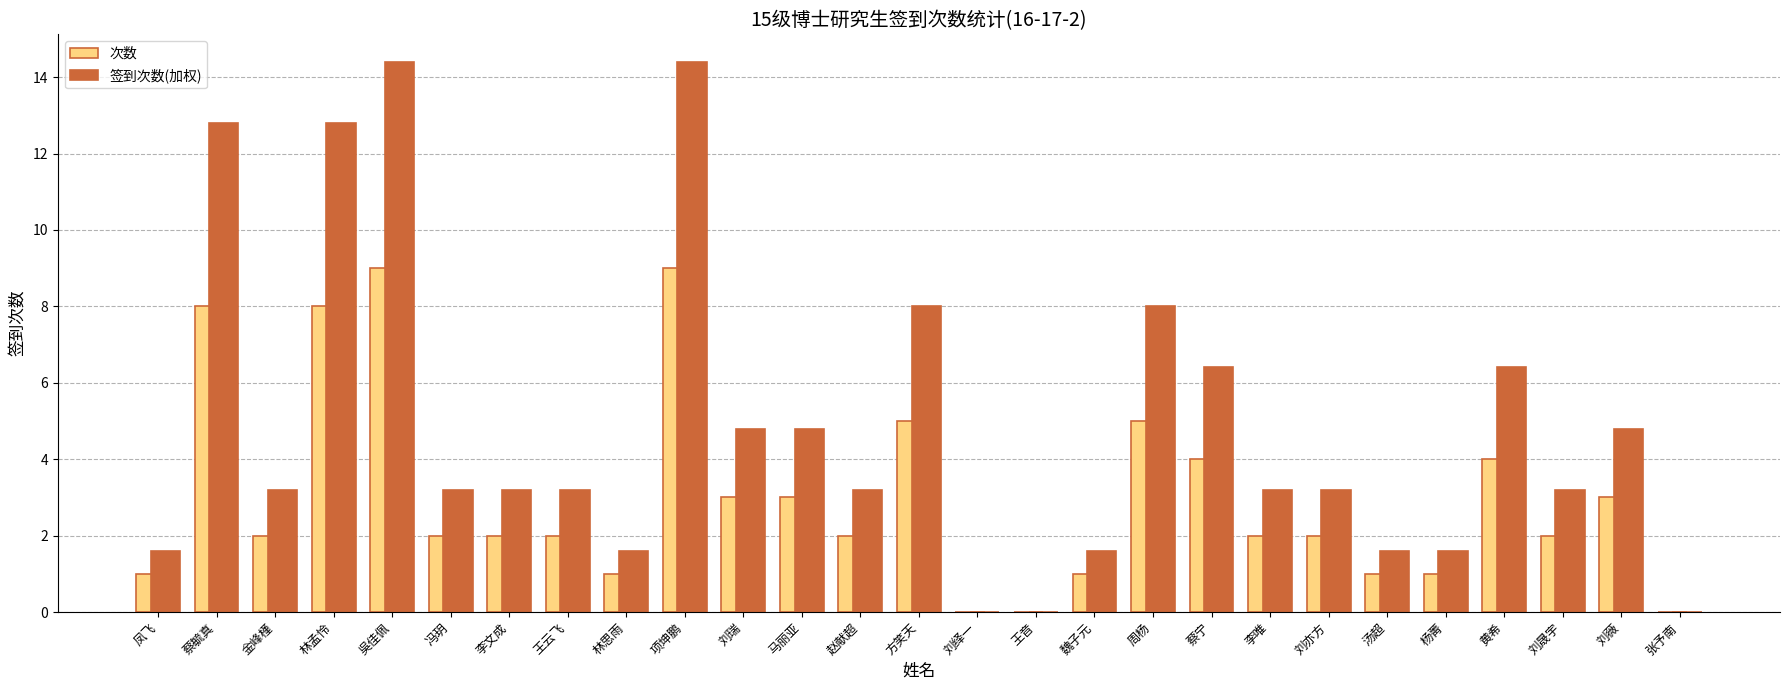

How many distinct data groups are displayed?

2